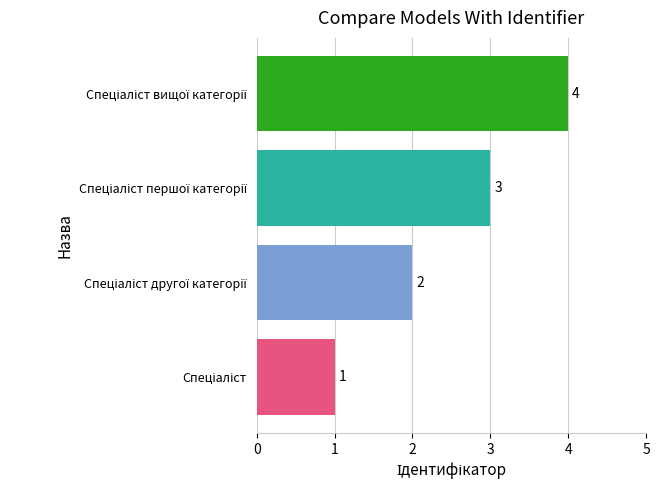

What is the maximum value shown in the chart?

4